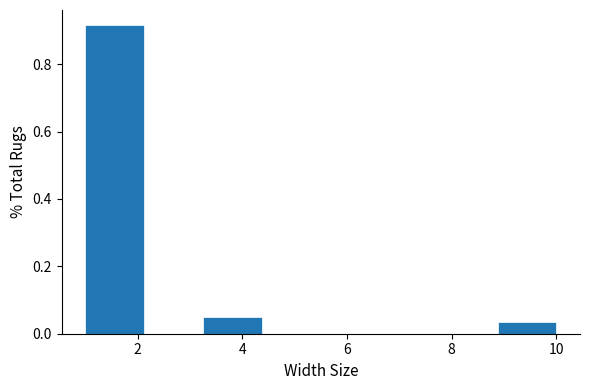

Over which range of the x-axis is the bar tallest?

1.0 to 2.2